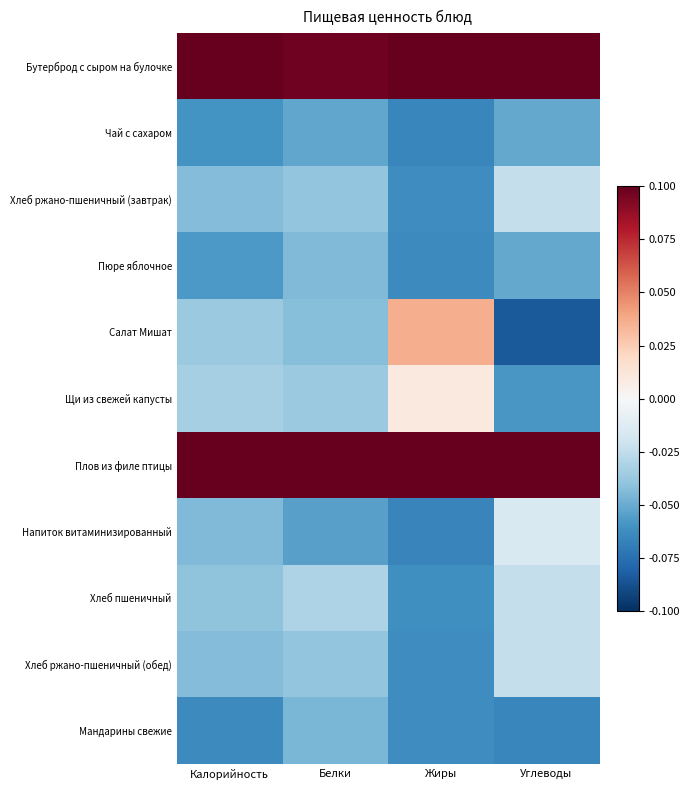

What is the smallest value displayed?

-0.1